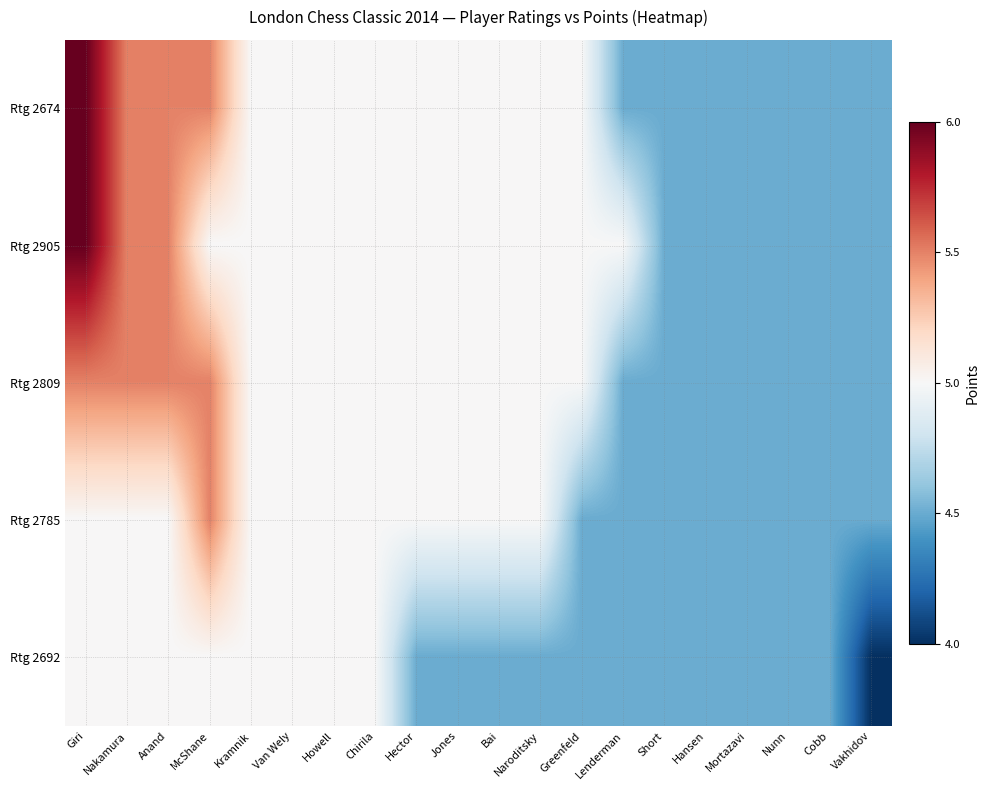

What is the difference between the highest and lowest values at McShane?

0.5